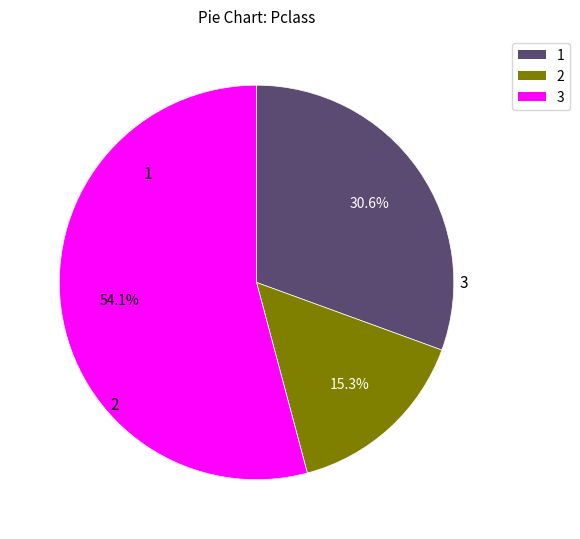

Is there any slice that represents more than half of the pie?

Yes